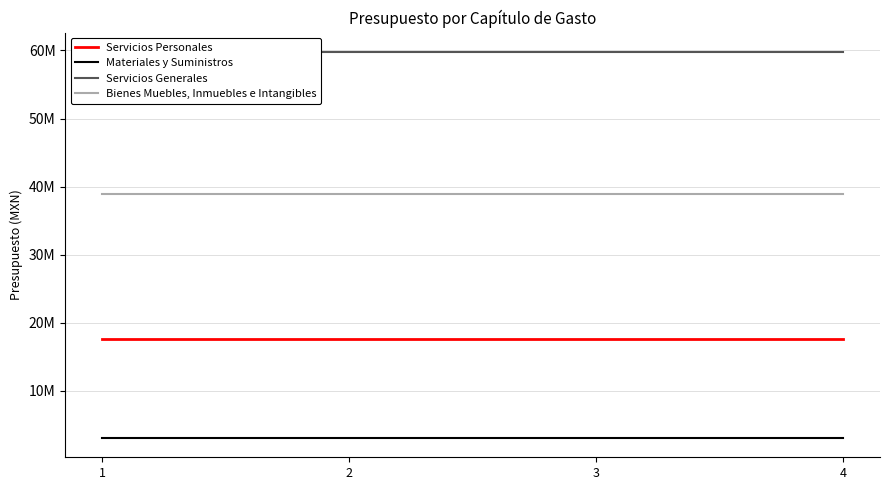

Reading right to left, transcribe all the data shown in this chart.

Servicios Personales: 17672838	17672838	17672838	17672838
Materiales y Suministros: 3065000	3065000	3065000	3065000
Servicios Generales: 59777496	59777496	59777496	59777496
Bienes Muebles, Inmuebles e Intangibles: 38950000	38950000	38950000	38950000